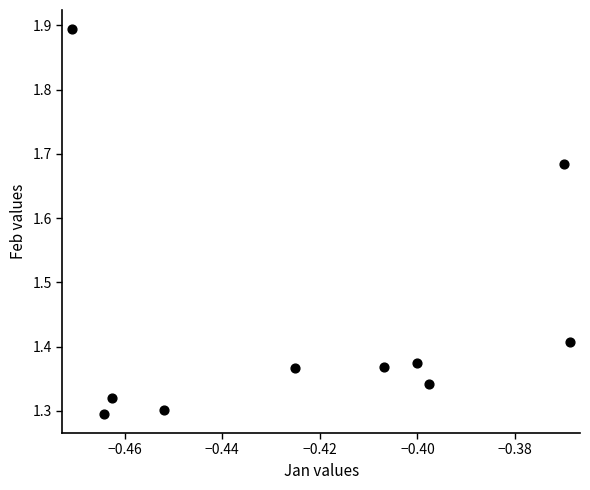

What is the range of Y values (max minus min)?

0.6